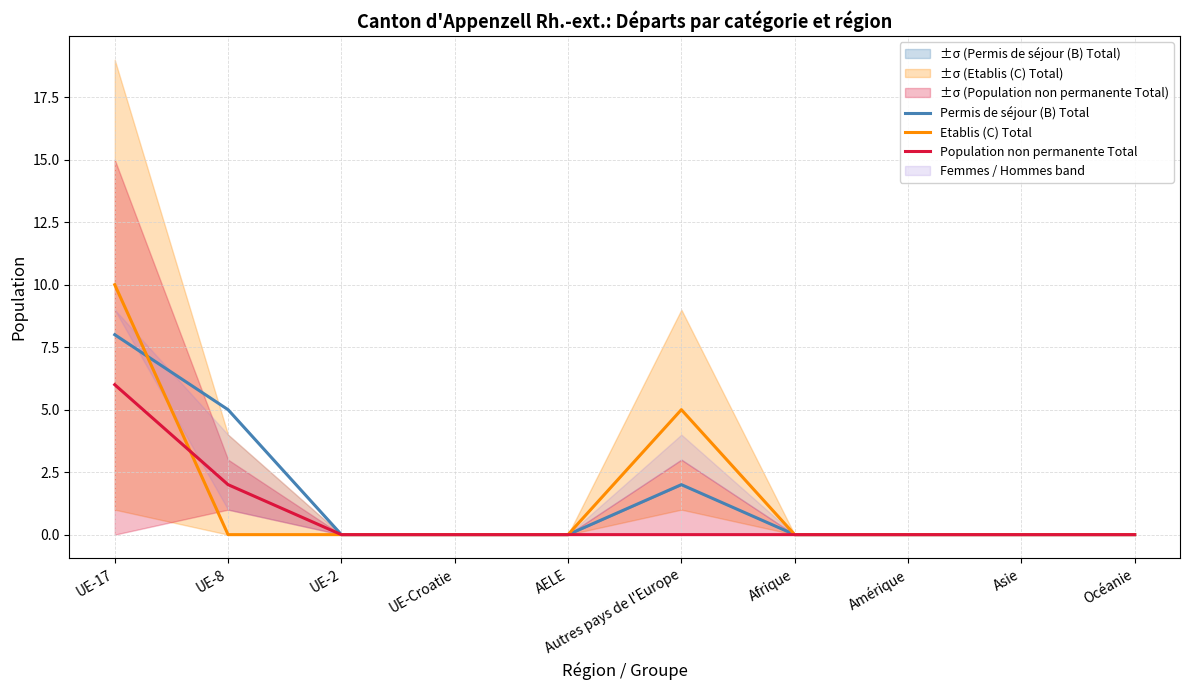

In Permis de séjour (B) Total, how many points are higher than both neighbors (excluding endpoints)?

1